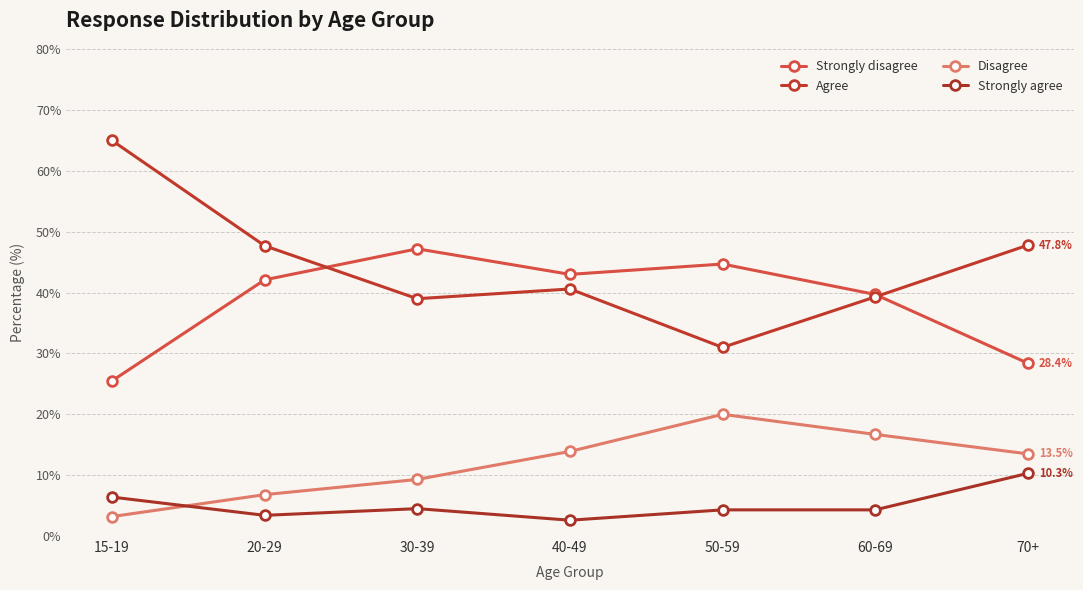

True or false: Strongly disagree has more than 2 interior local peaks.

False